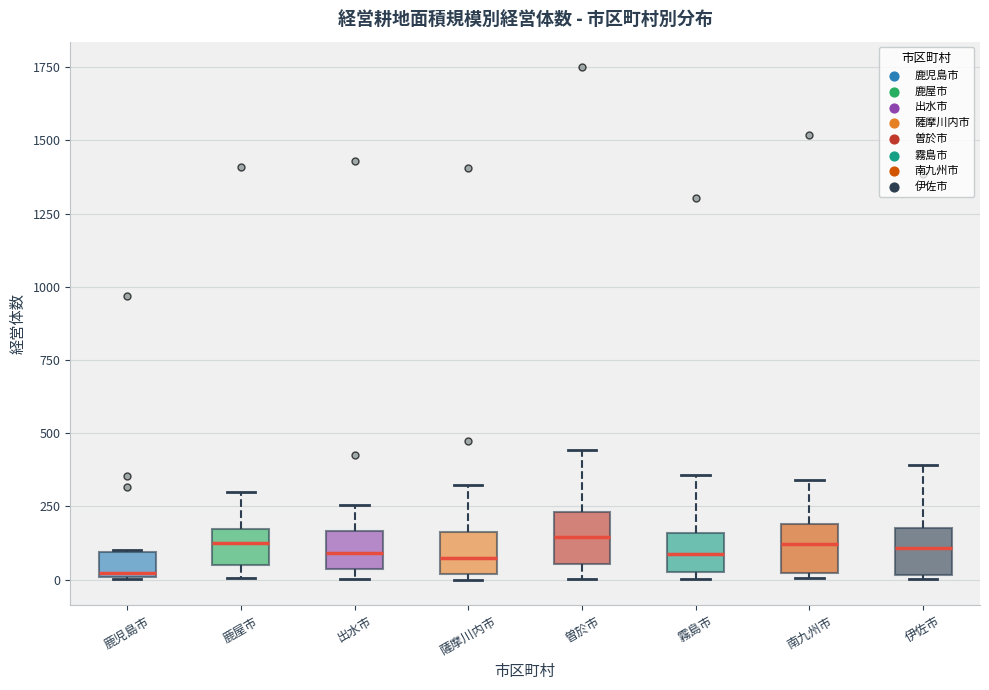

Reading left to right, read every box against the y-axis: the position of its median line, the range the box covers, and the ends of its whiskers. The values are not printed on the chart, so give them approximately, as read against the axis.

鹿児島市: median 0, box 0 to 100, whiskers 0 to 100
鹿屋市: median 100, box 50 to 150, whiskers 0 to 300
出水市: median 100, box 50 to 150, whiskers 0 to 250
薩摩川内市: median 50, box 0 to 150, whiskers 0 (just below the box's lower edge) to 300
曽於市: median 150, box 50 to 250, whiskers 0 to 450
霧島市: median 100, box 50 to 150, whiskers 0 to 350
南九州市: median 100, box 0 to 200, whiskers 0 (just below the box's lower edge) to 350
伊佐市: median 100, box 0 to 200, whiskers 0 to 400